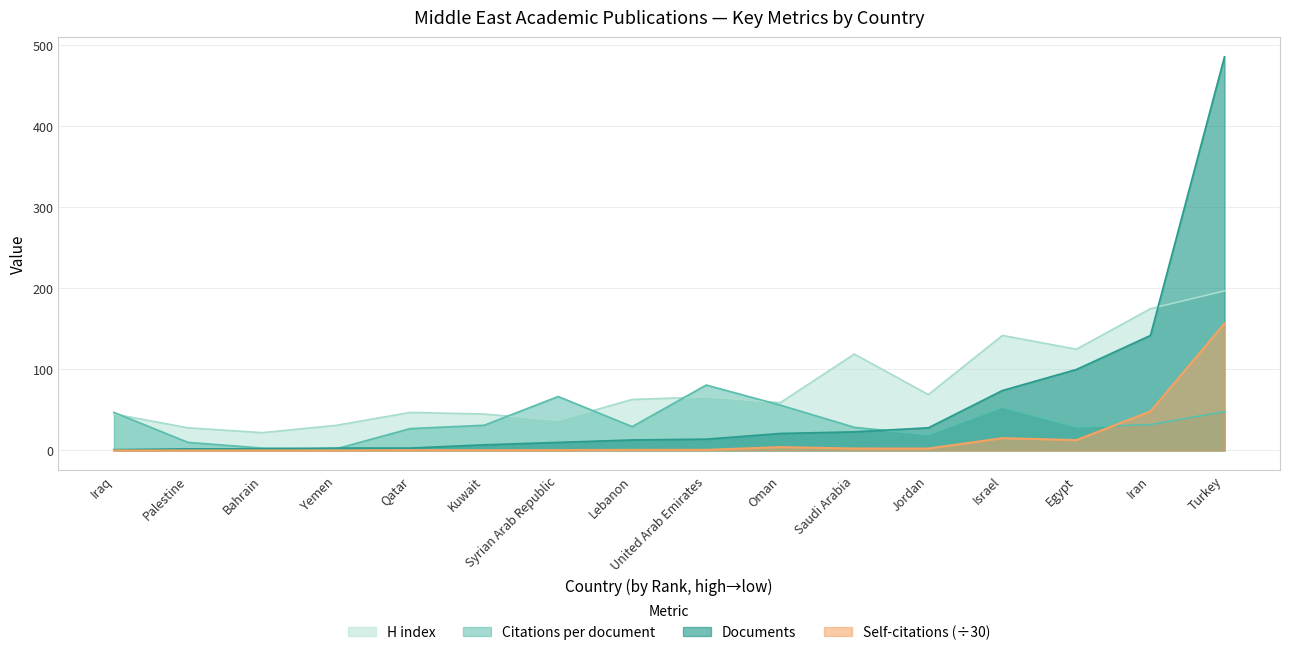

True or false: Documents has more than 2 points higher than both neighbors.

False